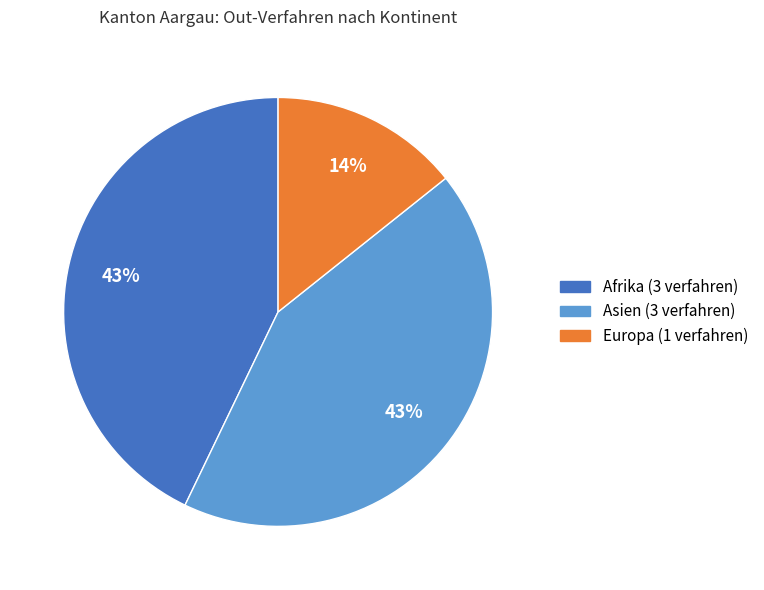

To the nearest percent, what is the average slice percentage?

33%